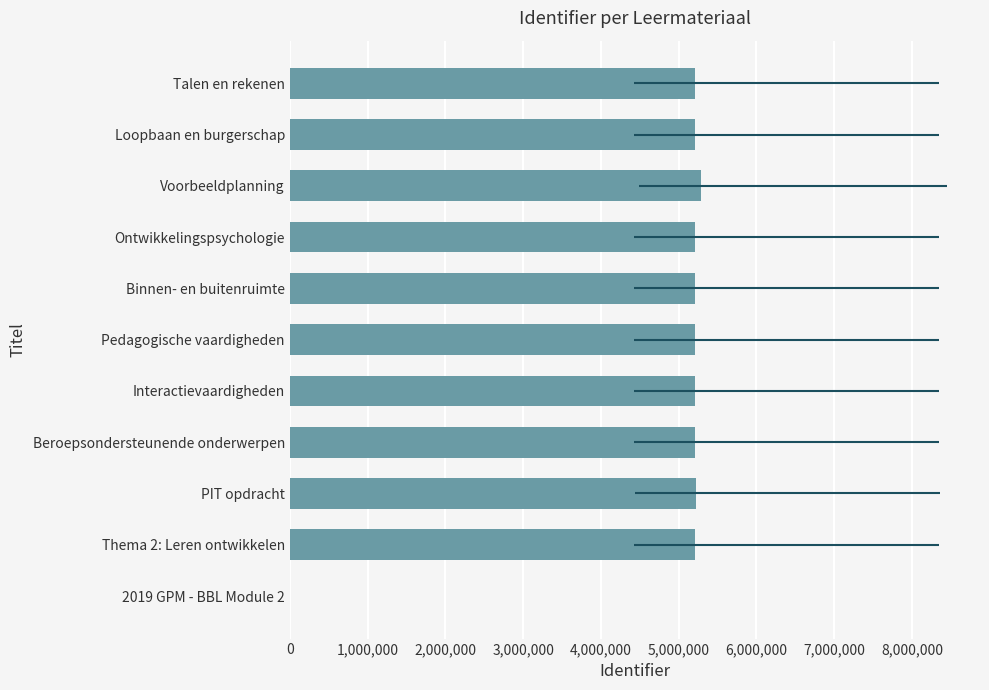

Read the value at Thema 2: Leren ontwikkelen.

5214302